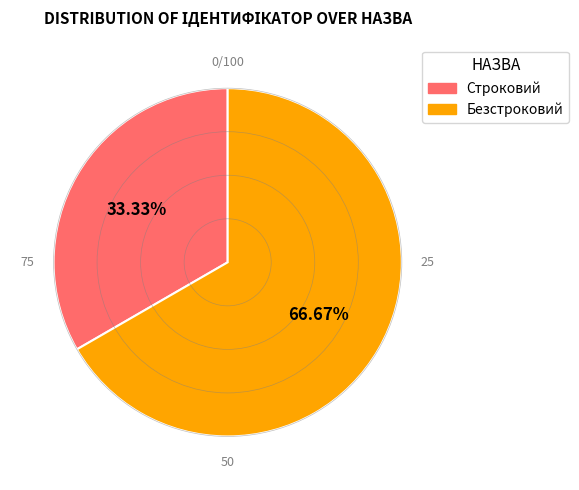

Does Строковий represent more than half of the total?

No